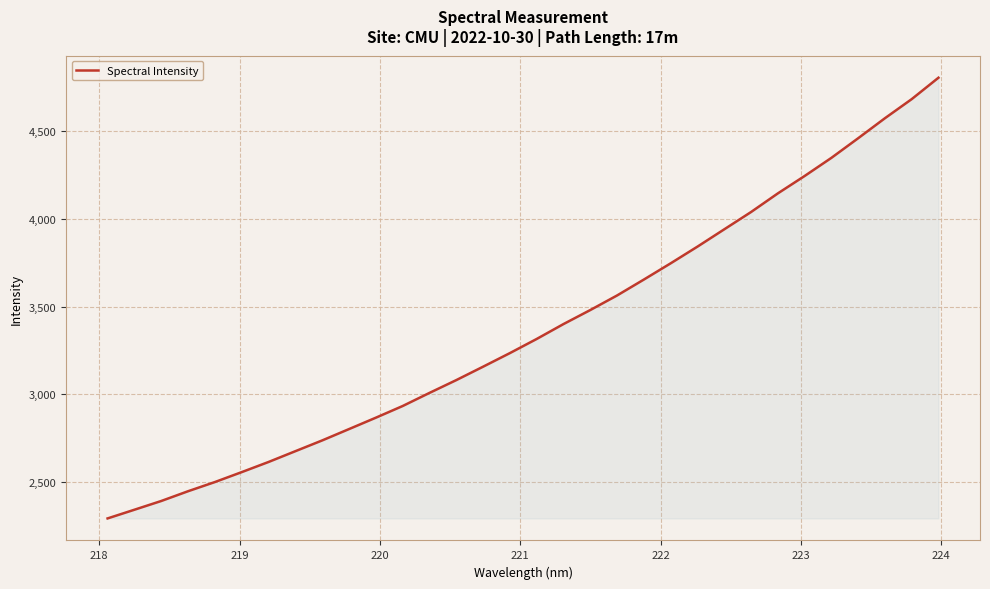

What is the maximum value shown in the chart?

4804.7